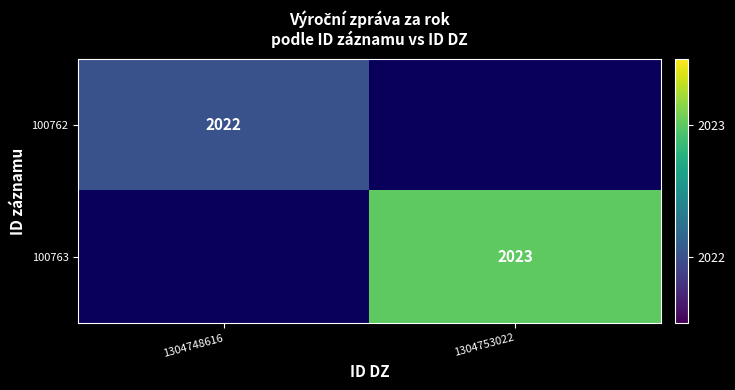

Is it true that 100763 equals 1408 at 1304753022?

False